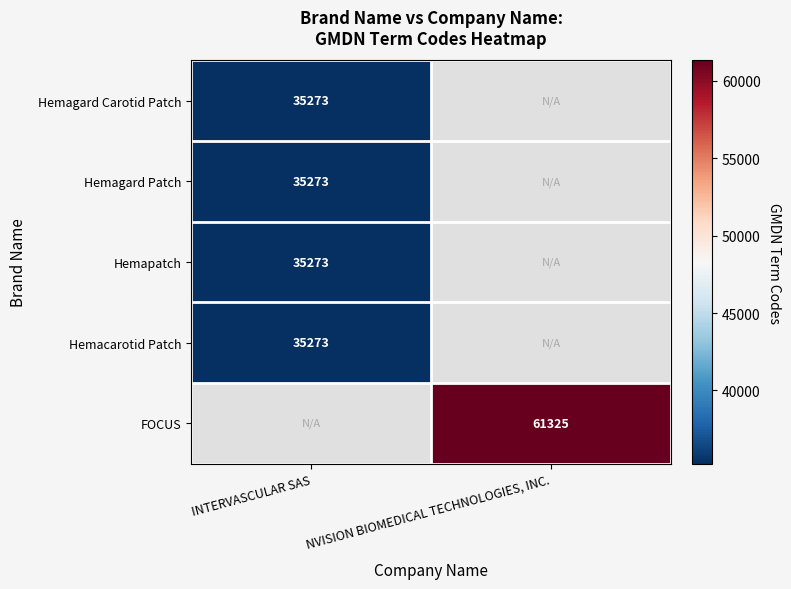

Is the value of Hemagard Carotid Patch at INTERVASCULAR SAS greater than the value of FOCUS at NVISION BIOMEDICAL TECHNOLOGIES, INC.?

No